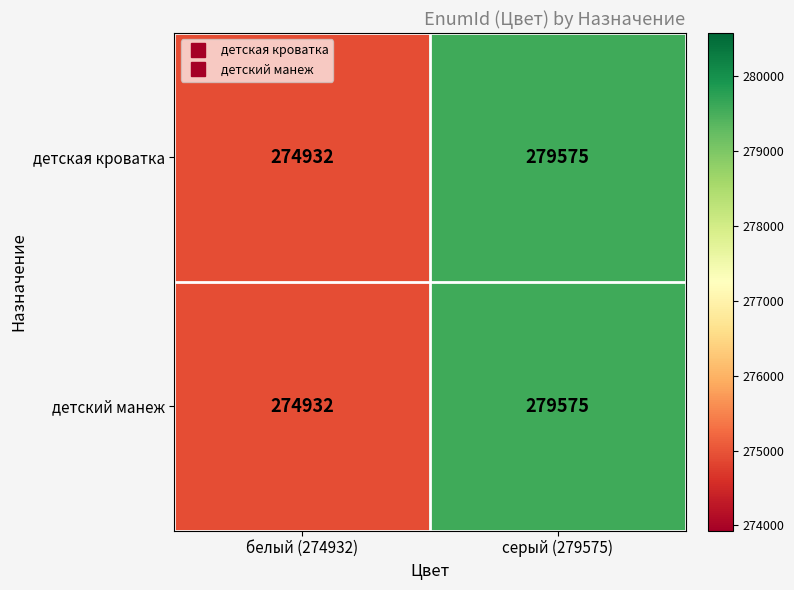

What is the difference between the детский манеж values at серый (279575) and белый (274932)?

4643